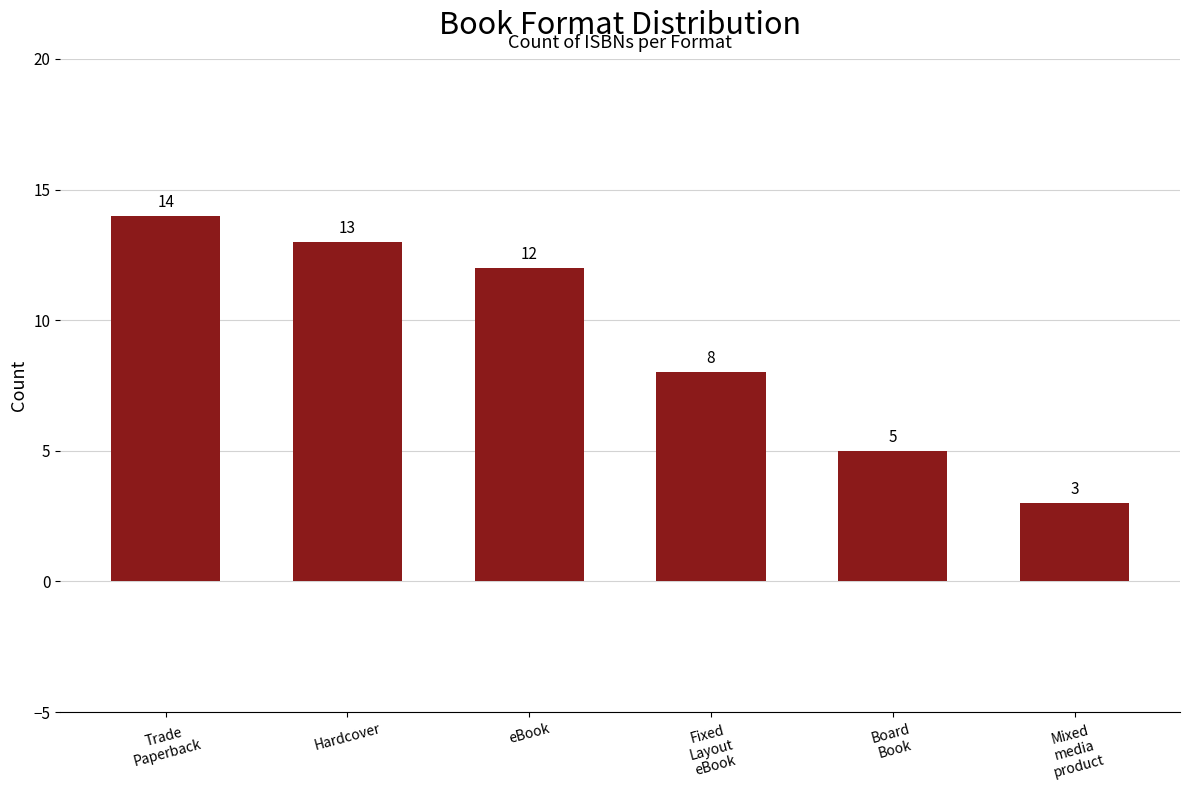

The value at eBook is 12. True or false?

True